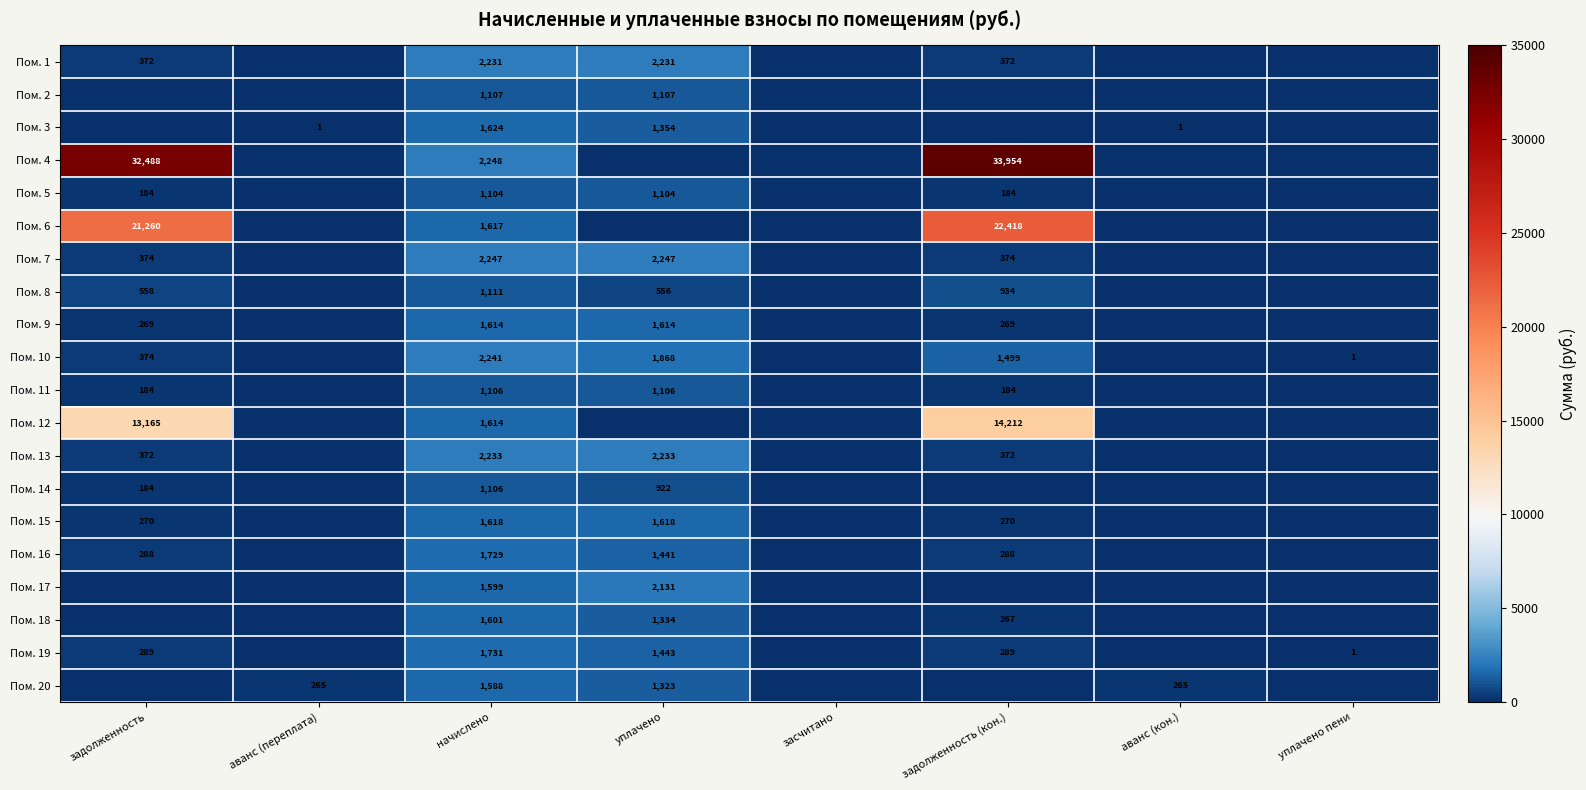

Is it true that Пом. 14 equals 184 at задолженность?

True